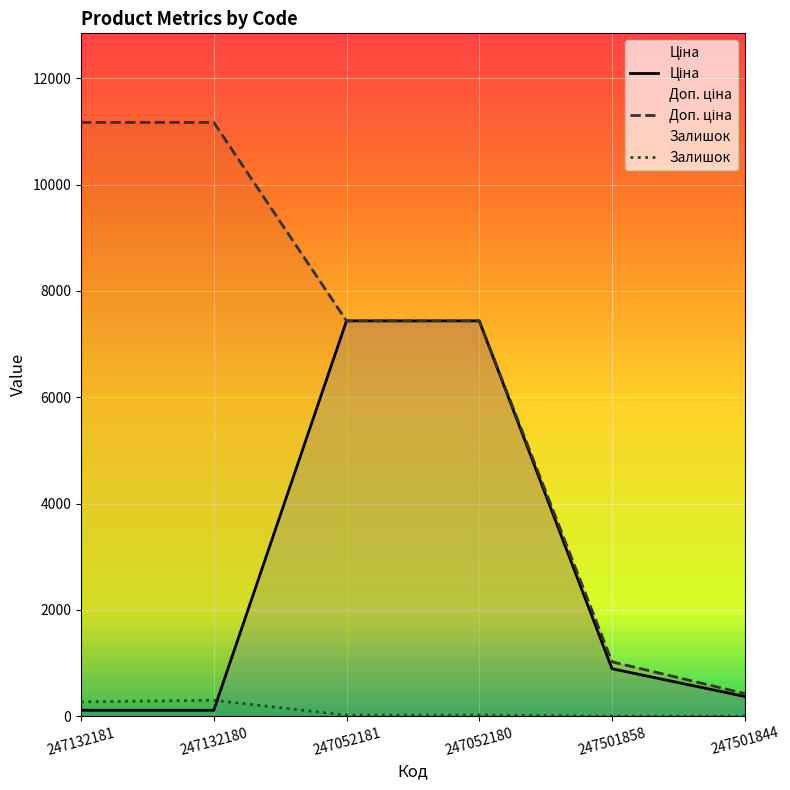

Reading left to right, what are all the values shown in this chart?

Ціна: 247132181=111.7	247132180=111.7	247052181=7436.2	247052180=7436.2	247501858=893.3	247501844=371.3
Доп. ціна: 247132181=11169.0	247132180=11169.0	247052181=7436.2	247052180=7436.2	247501858=1023.7	247501844=426.0
Залишок: 247132181=270.0	247132180=300.0	247052181=20.0	247052180=21.0	247501858=2.0	247501844=0.0